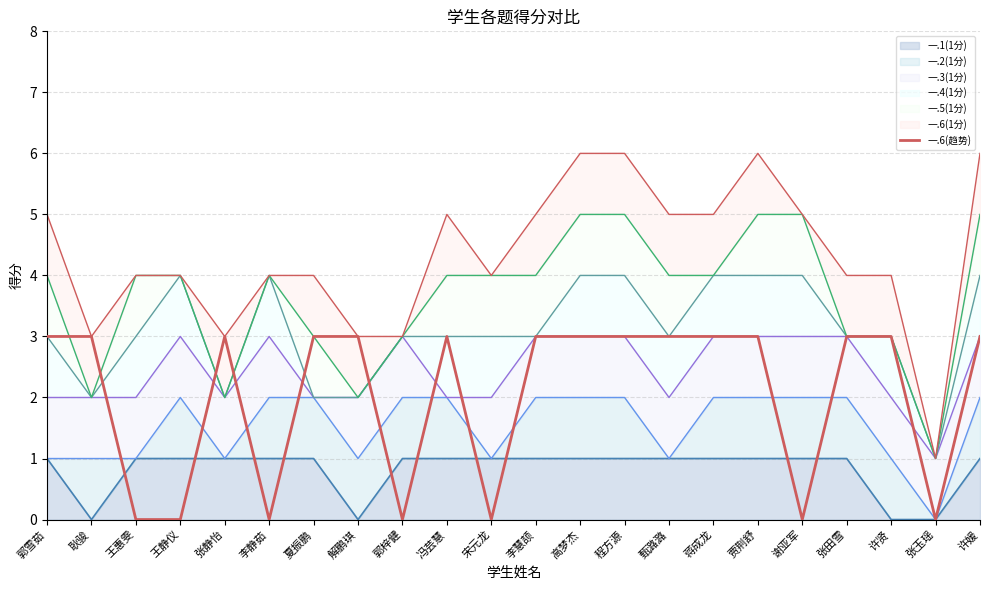

What is the label of the 20th point from the left?

许贤